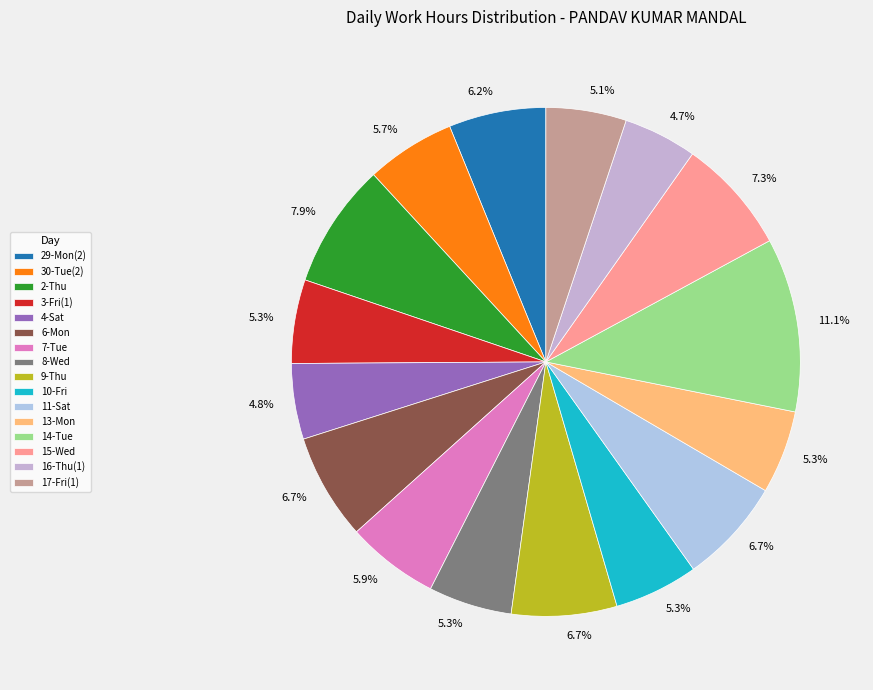

Does 3-Fri(1) account for over 50% of the chart?

No